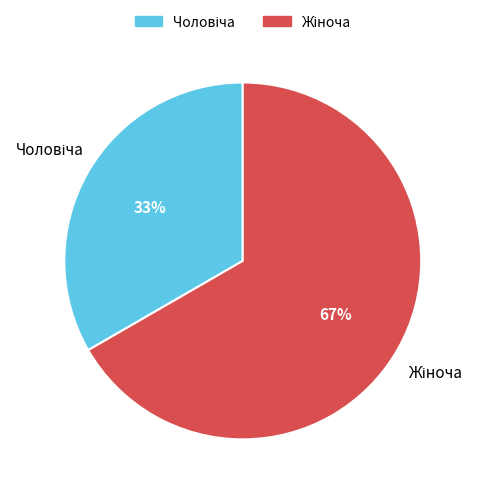

Count the number of slices in the pie.

2